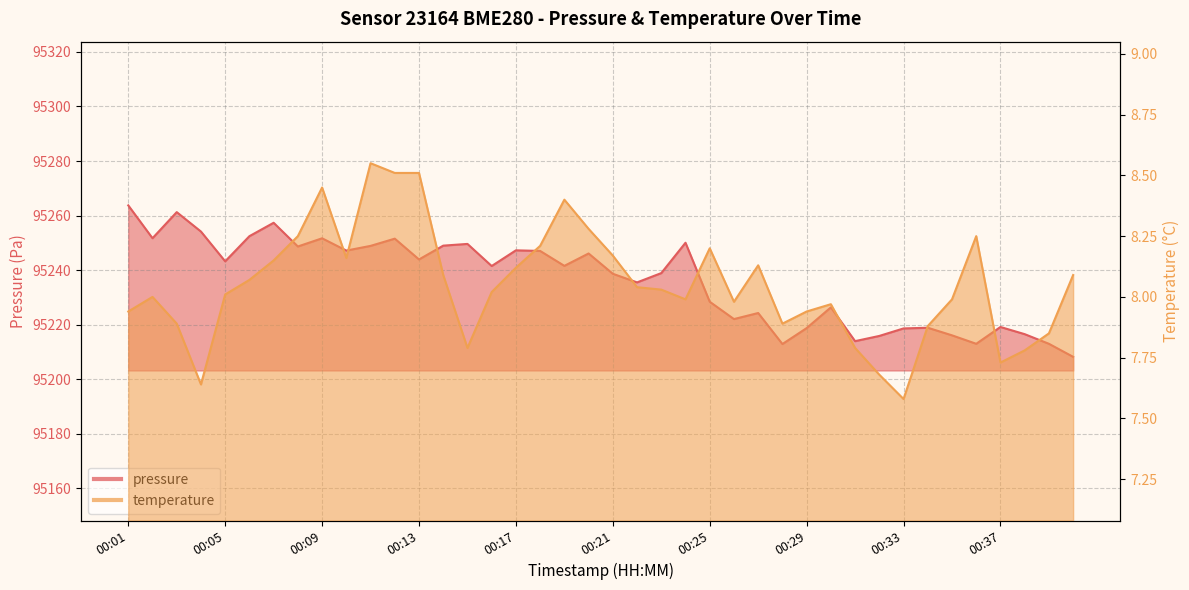

Does the chart have visible grid lines?

Yes